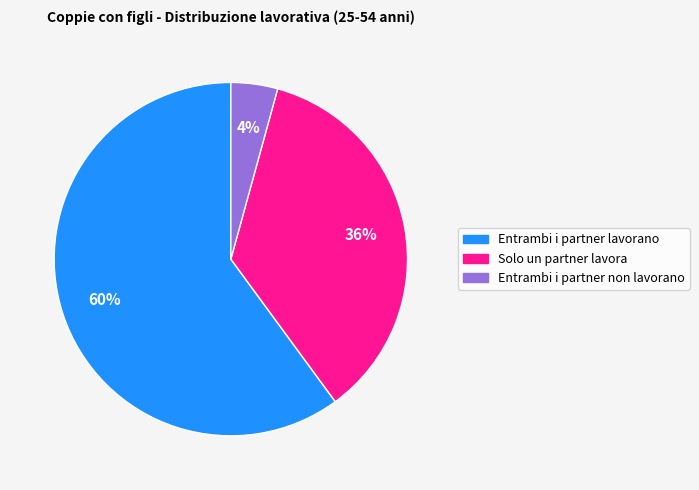

True or false: Solo un partner lavora accounts for 28% of the total.

False